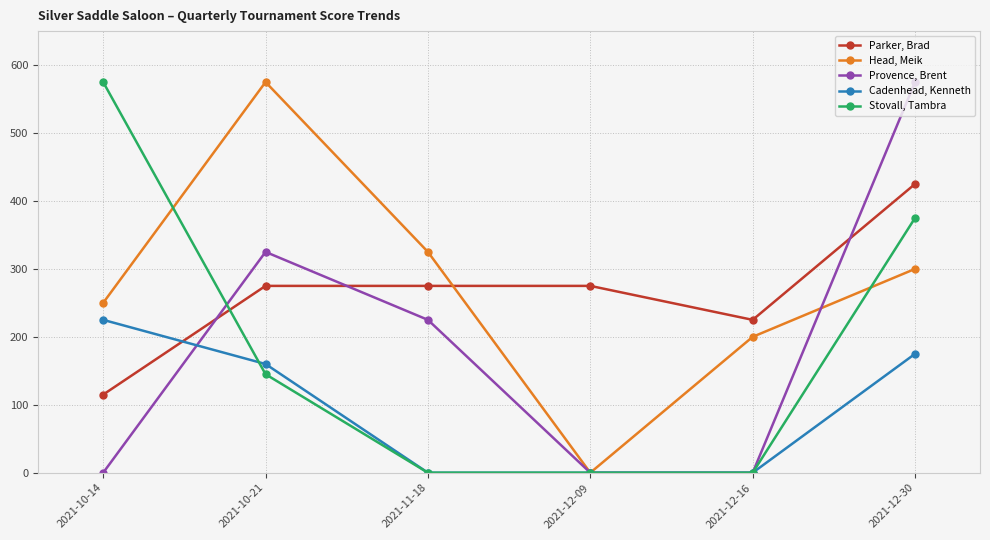

At 2021-10-14, list the series in order from smallest to largest.

Provence, Brent, Parker, Brad, Cadenhead, Kenneth, Head, Meik, Stovall, Tambra